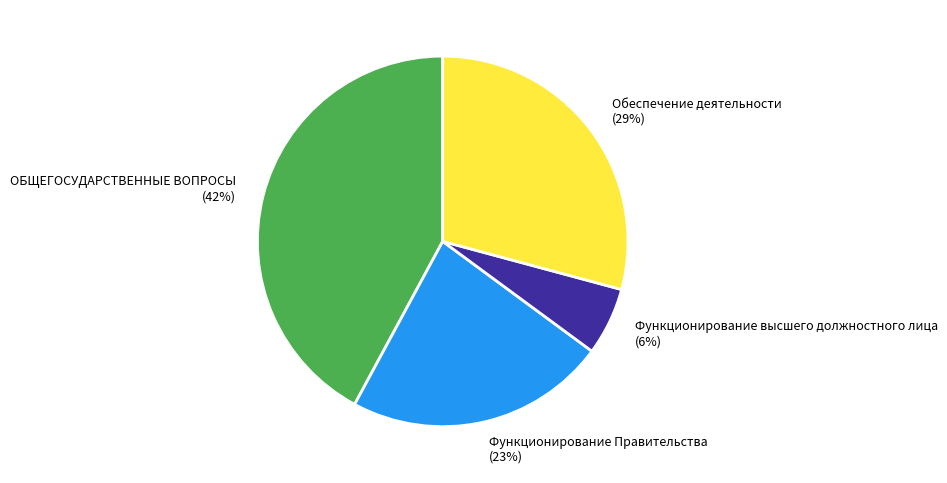

To the nearest percent, what is the combined percentage of ОБЩЕГОСУДАРСТВЕННЫЕ ВОПРОСЫ and Функционирование высшего должностного лица?

48%